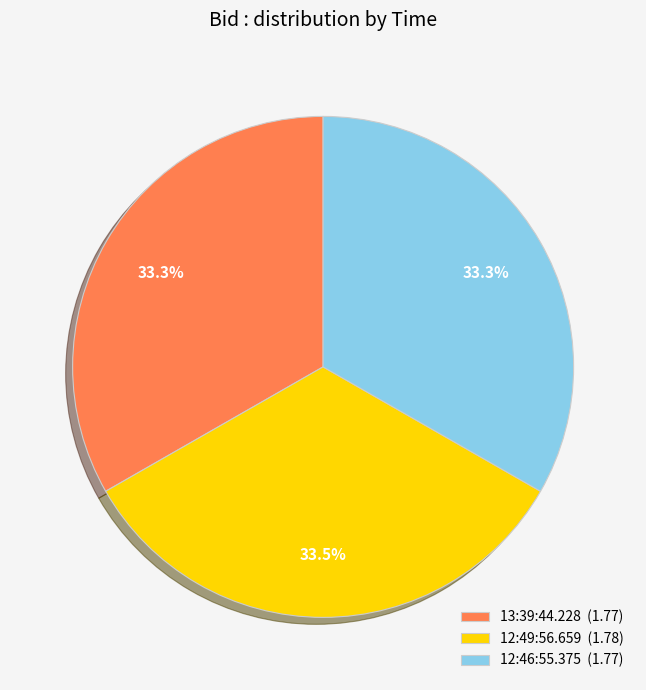

Count the number of slices in the pie.

3